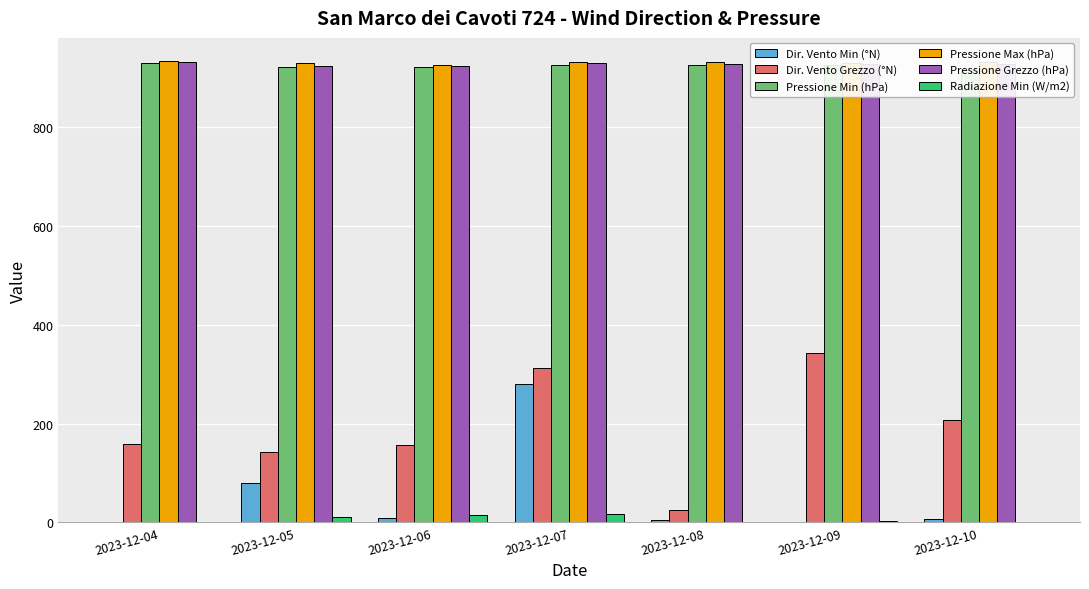

At which label does Radiazione Min (W/m2) reach its minimum?

2023-12-04